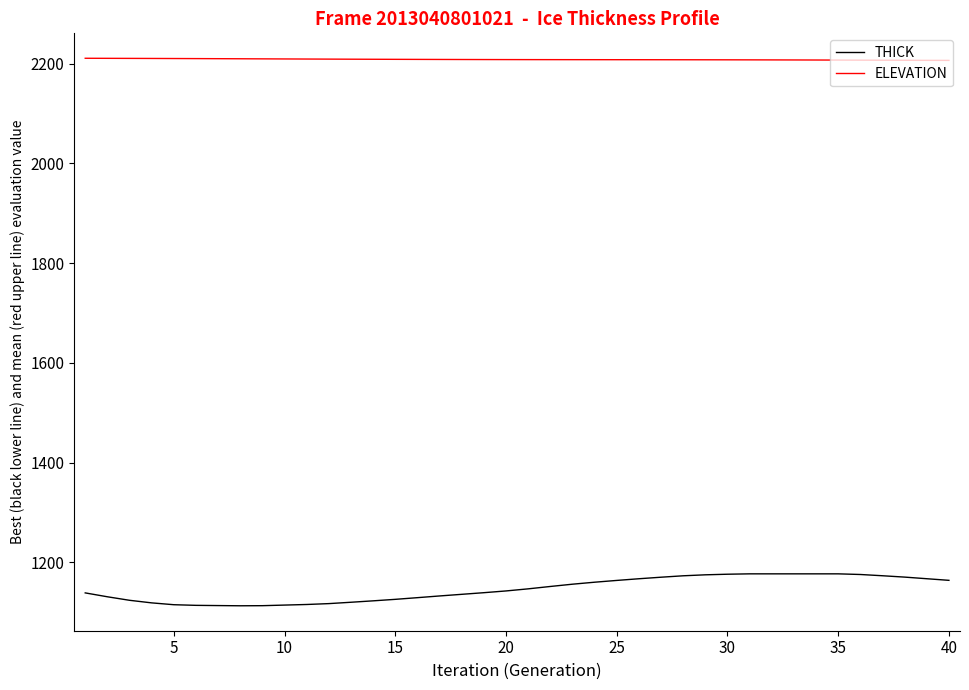

What are all the series names shown in the legend?

THICK, ELEVATION